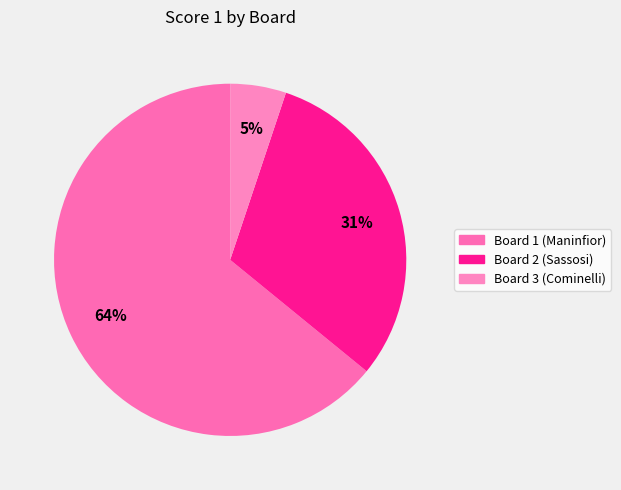

Which category has the smallest portion of the pie?

Board 3 (Cominelli)